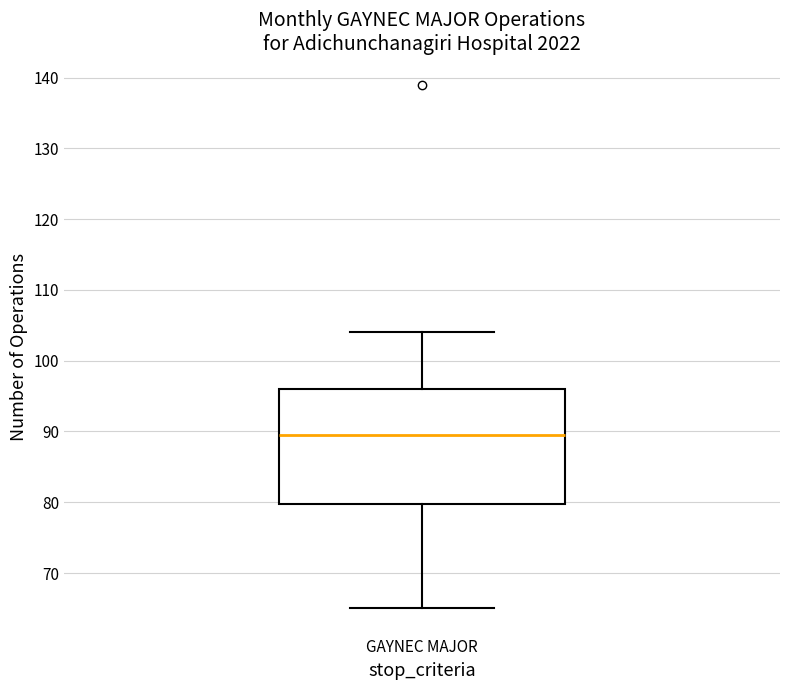

Read this box plot against the y-axis: the position of the median line, the range covered by the box, and the ends of both whiskers. The values are not printed on the chart, so give them approximately, as read against the axis.

median 90, box 80 to 96, whiskers 65 to 104